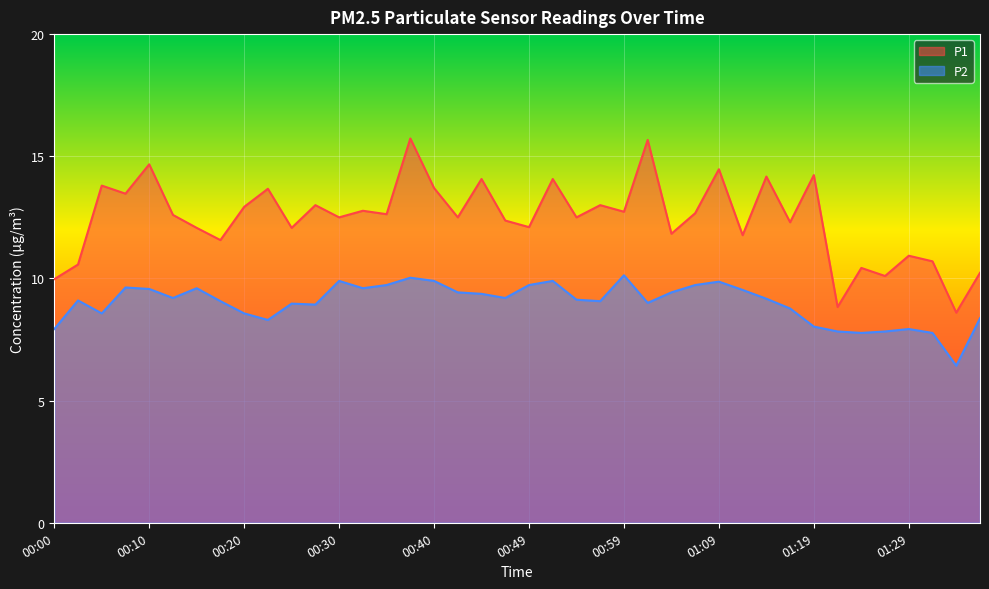

List the labels in order of P1 value, largest first.

00:37, 01:02, 00:10, 01:09, 01:19, 01:14, 00:44, 00:52, 00:05, 00:40, 00:22, 00:08, 00:27, 00:57, 00:20, 00:32, 00:59, 01:07, 00:35, 00:13, 00:30, 00:42, 00:54, 00:47, 01:16, 00:49, 00:15, 00:25, 01:04, 01:11, 00:18, 01:29, 01:31, 00:03, 01:24, 01:36, 01:26, 00:00, 01:21, 01:34